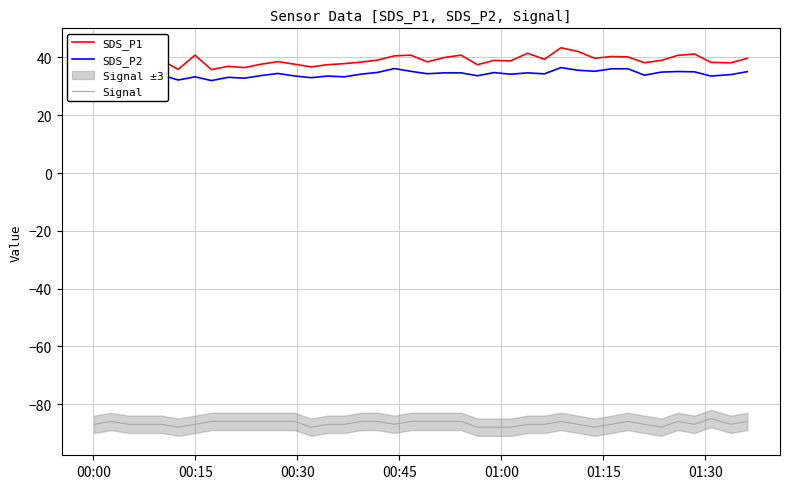

What is the lowest value of the Signal series?

-88